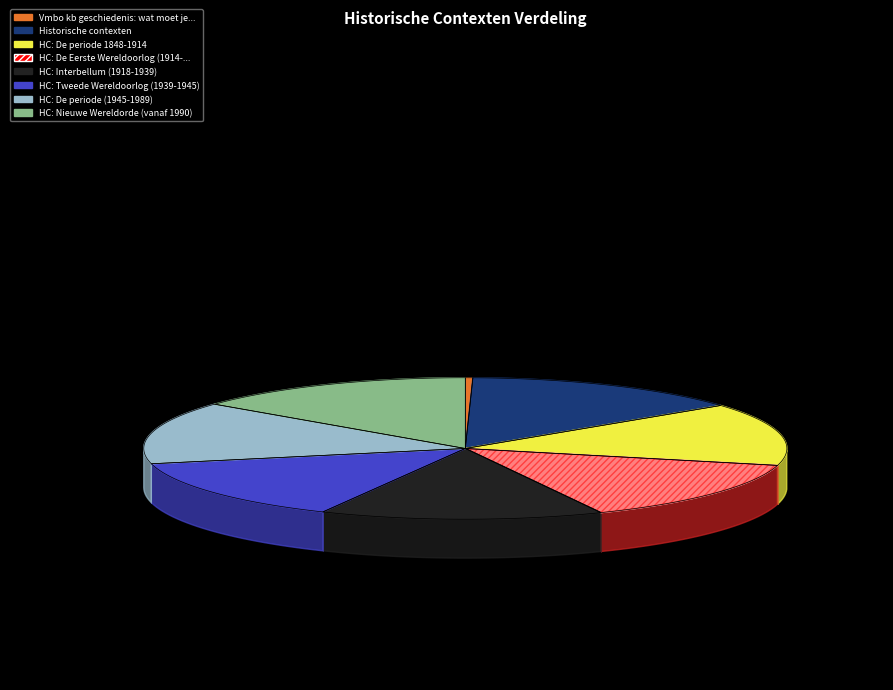

The Historische contexten slice represents 14% of the pie. True or false?

True